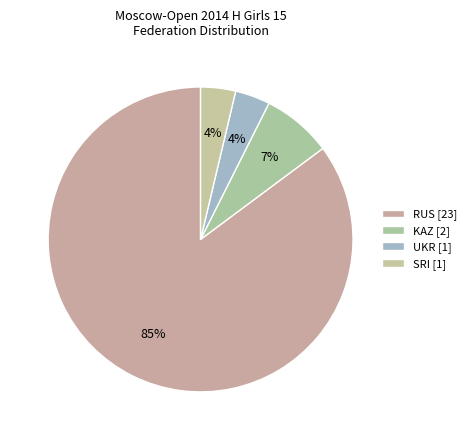

Count the number of slices in the pie.

4